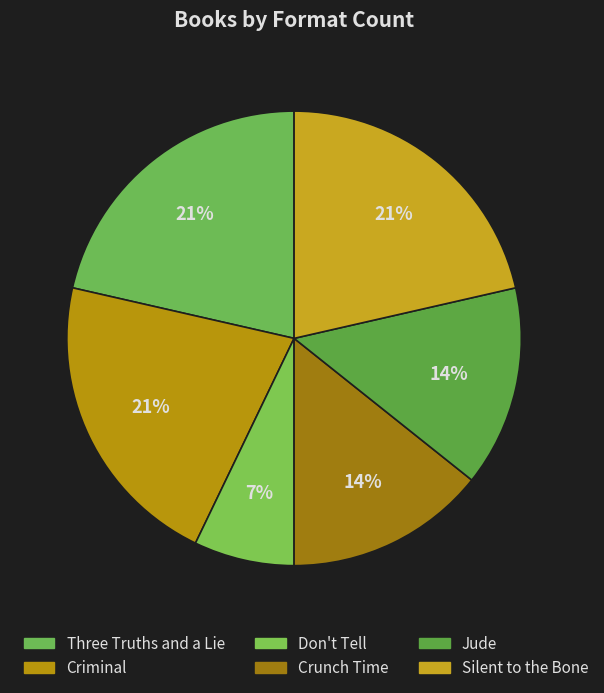

How many segments does this pie chart have?

6